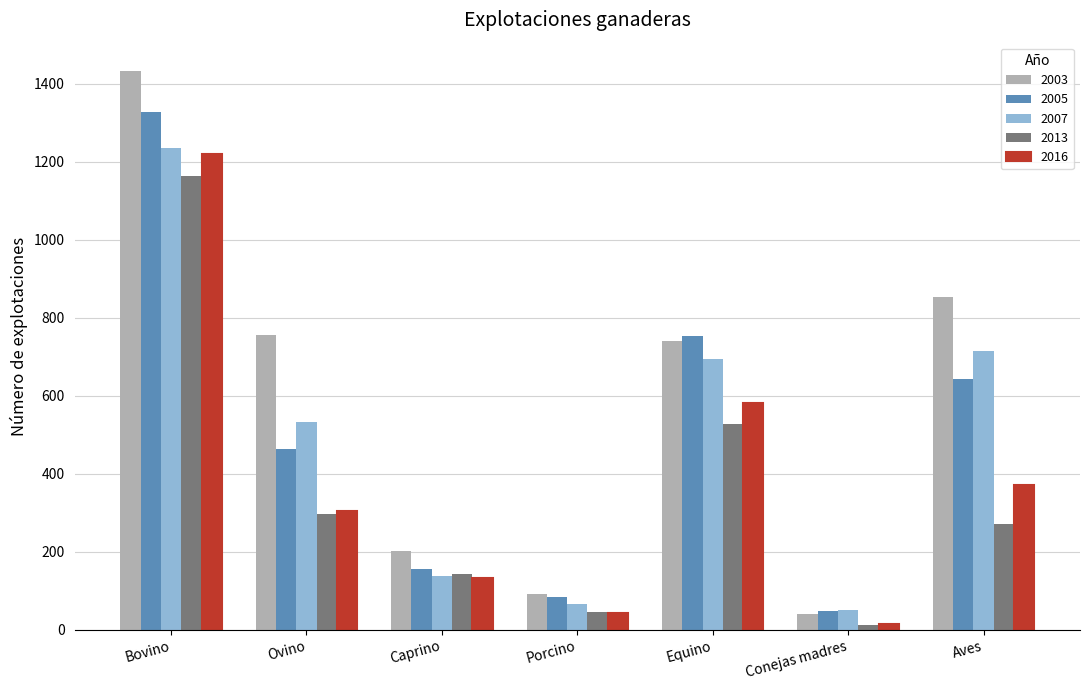

What is the difference between the highest and lowest values at Aves?

583